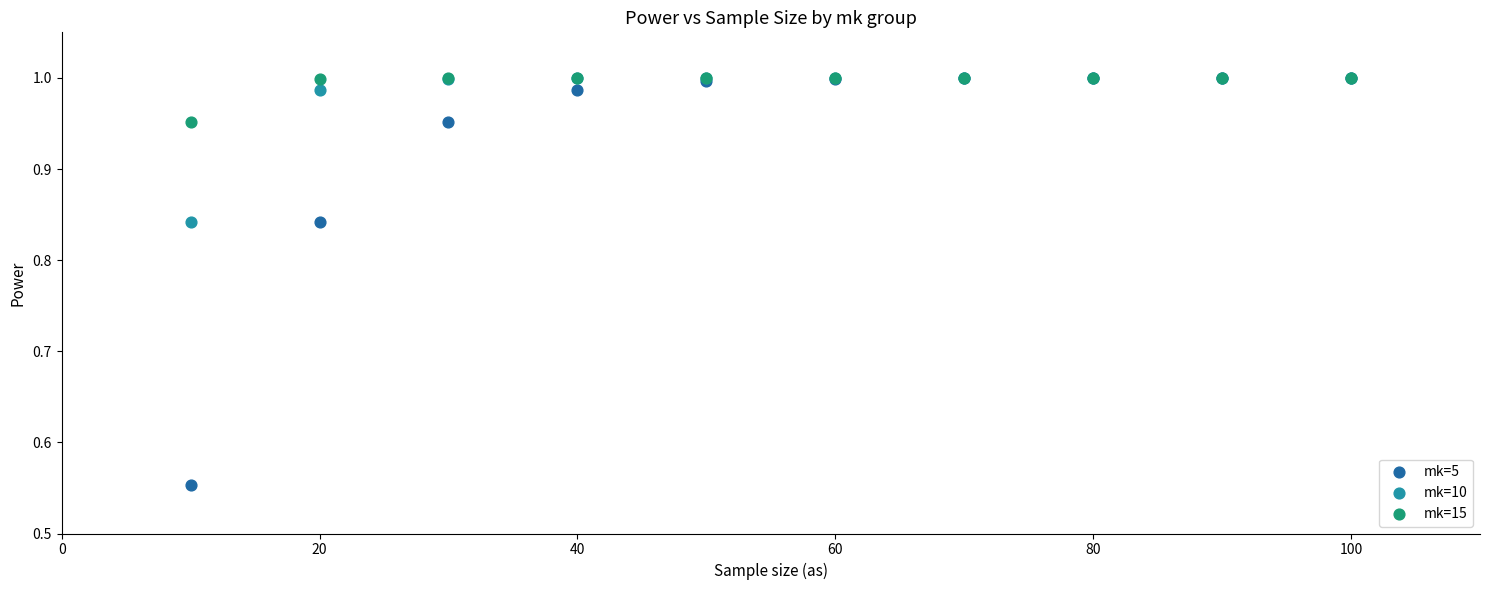

What are all the series names shown in the legend?

mk=5, mk=10, mk=15